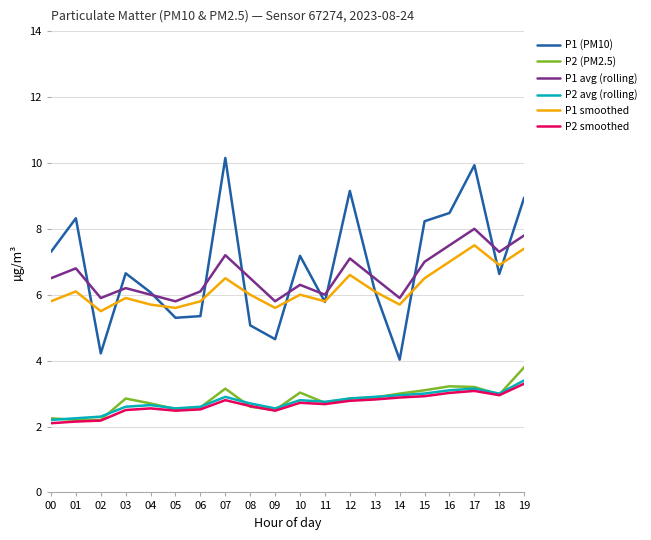

What is the difference between the highest and lowest values at 01?

6.2